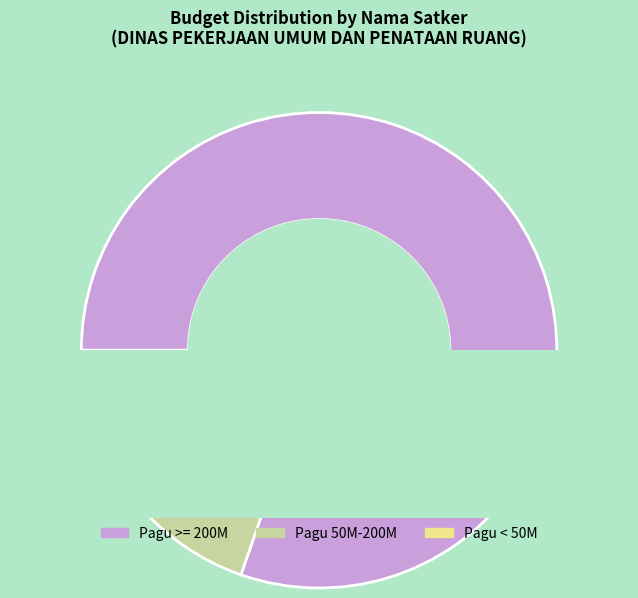

Which slice represents more than half of the pie?

Pagu >= 200M